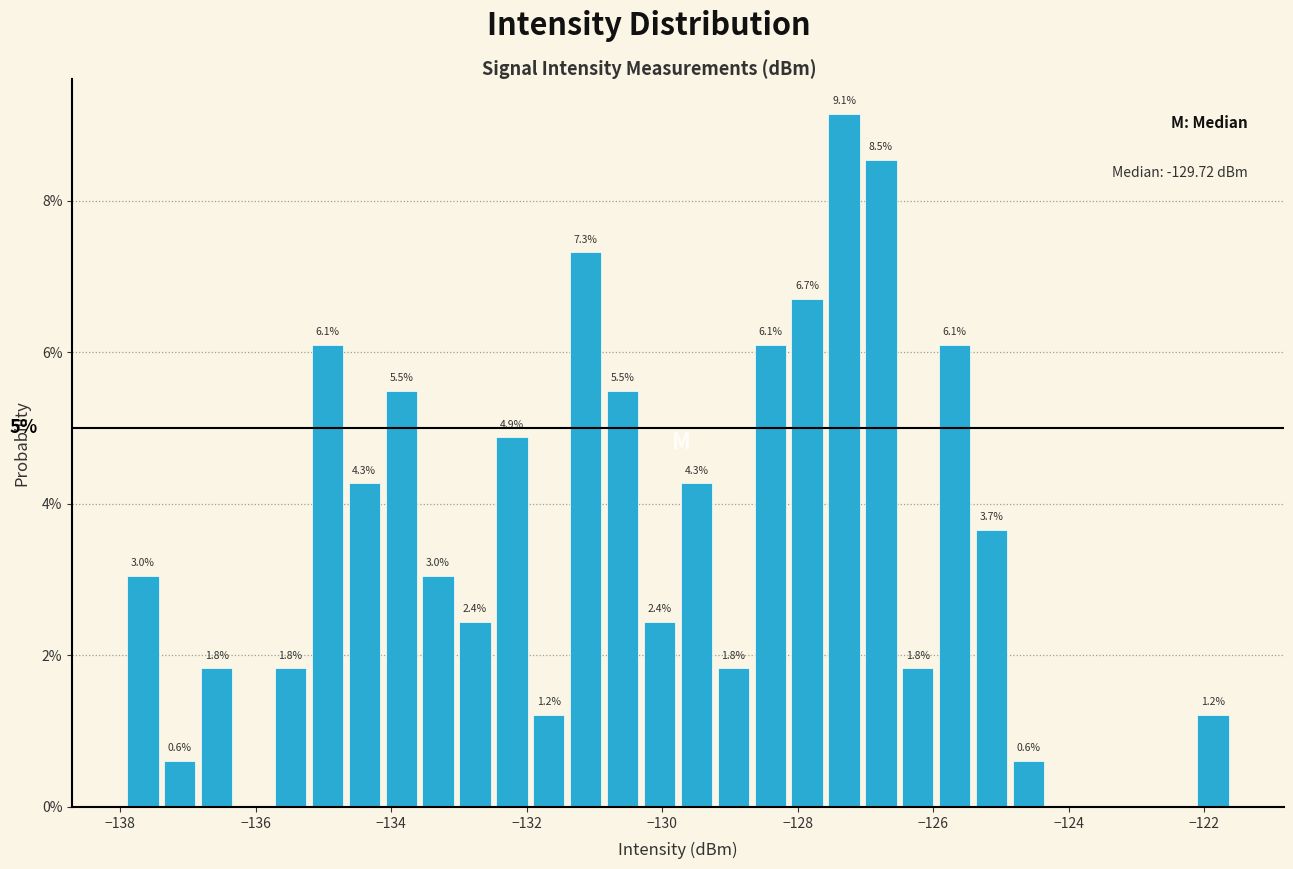

Around what value on the x-axis is the tallest bar? Give the approximate position of its centre, as read against the axis.

-127.4